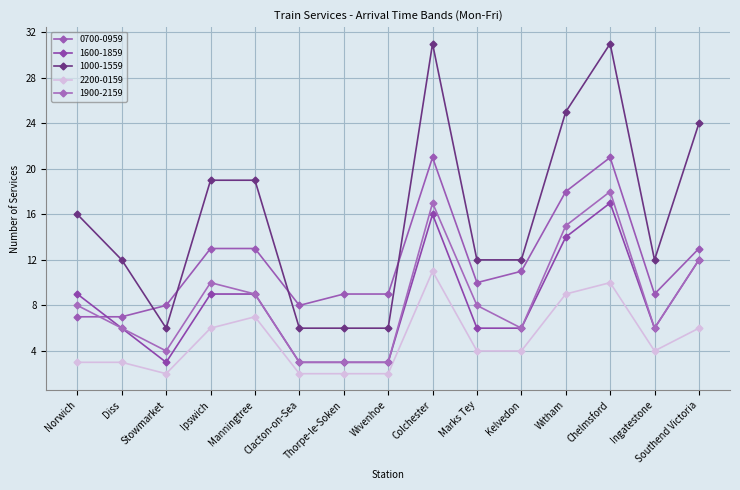

What is the sum of the 1000-1559 values at Colchester and Stowmarket?

37